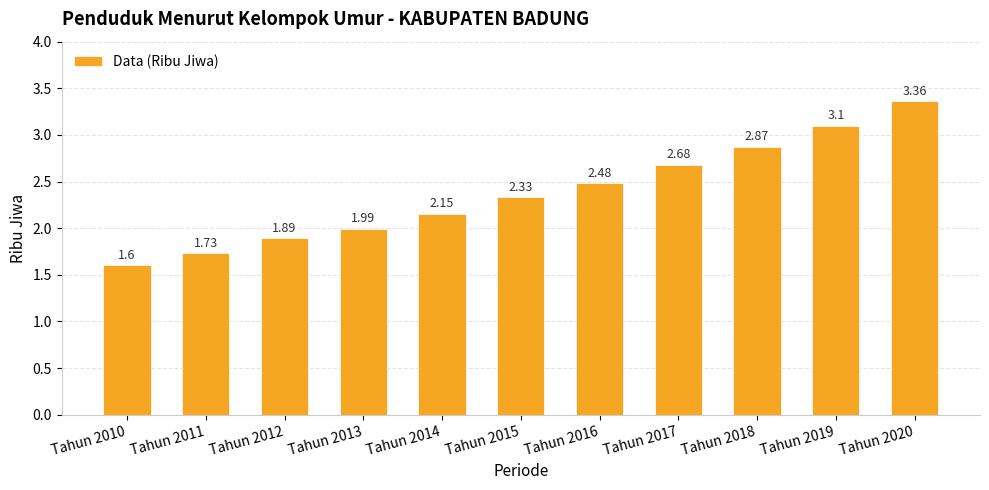

Between Tahun 2020 and Tahun 2018, which is larger?

Tahun 2020